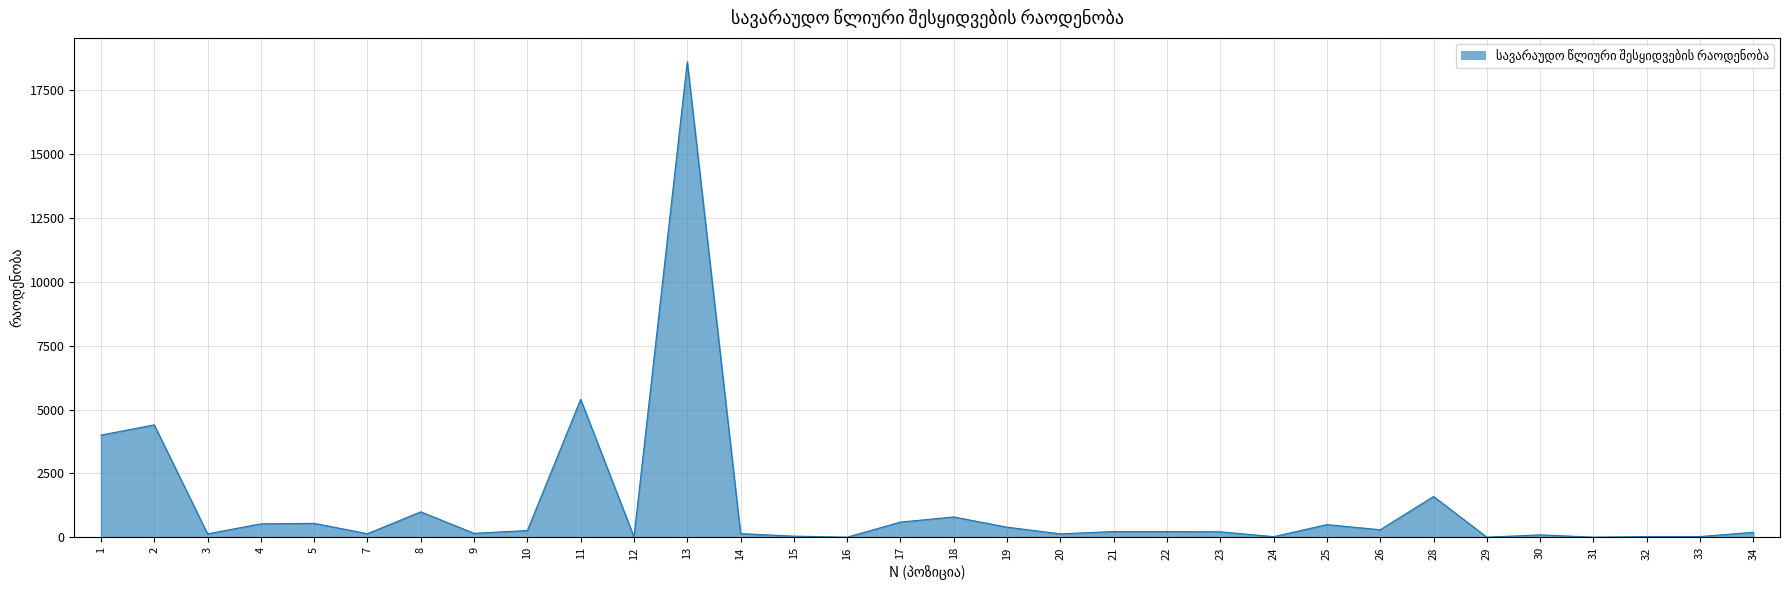

What is the difference between the maximum and minimum values?

18590